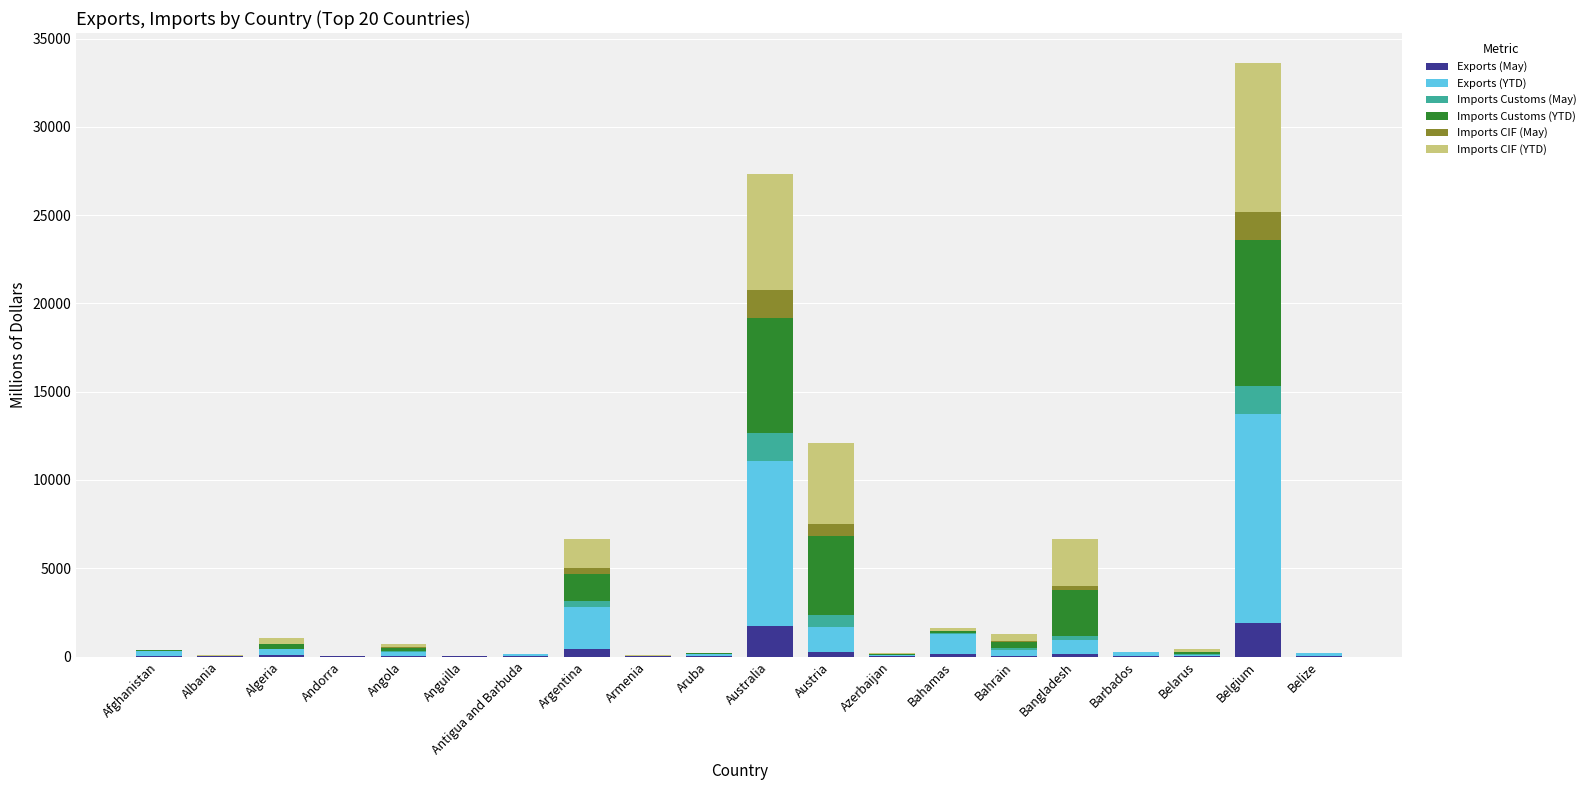

What is the total value across all series at Australia?

27355.5